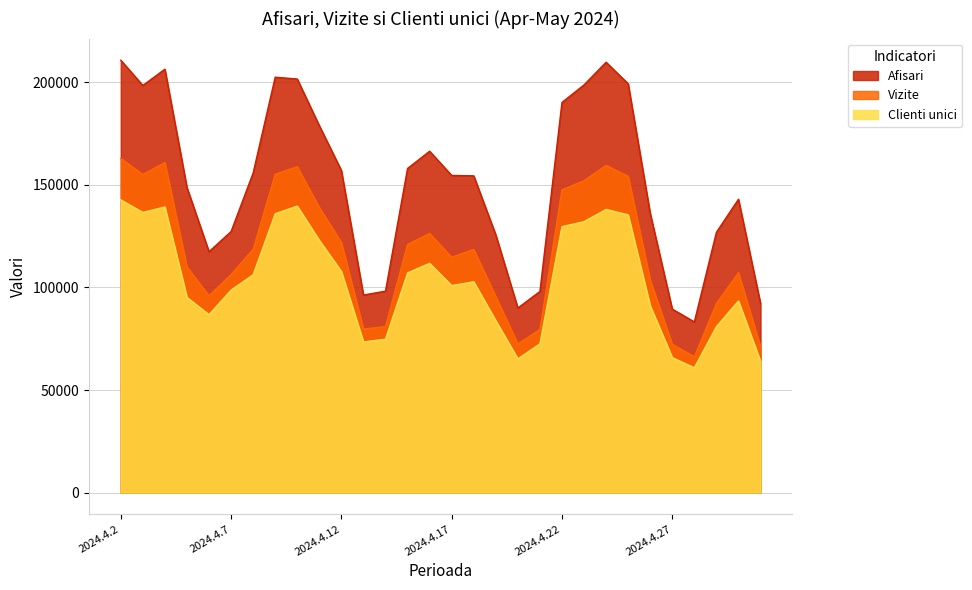

At which category does Afisari reach its first local peak?

2024.4.4